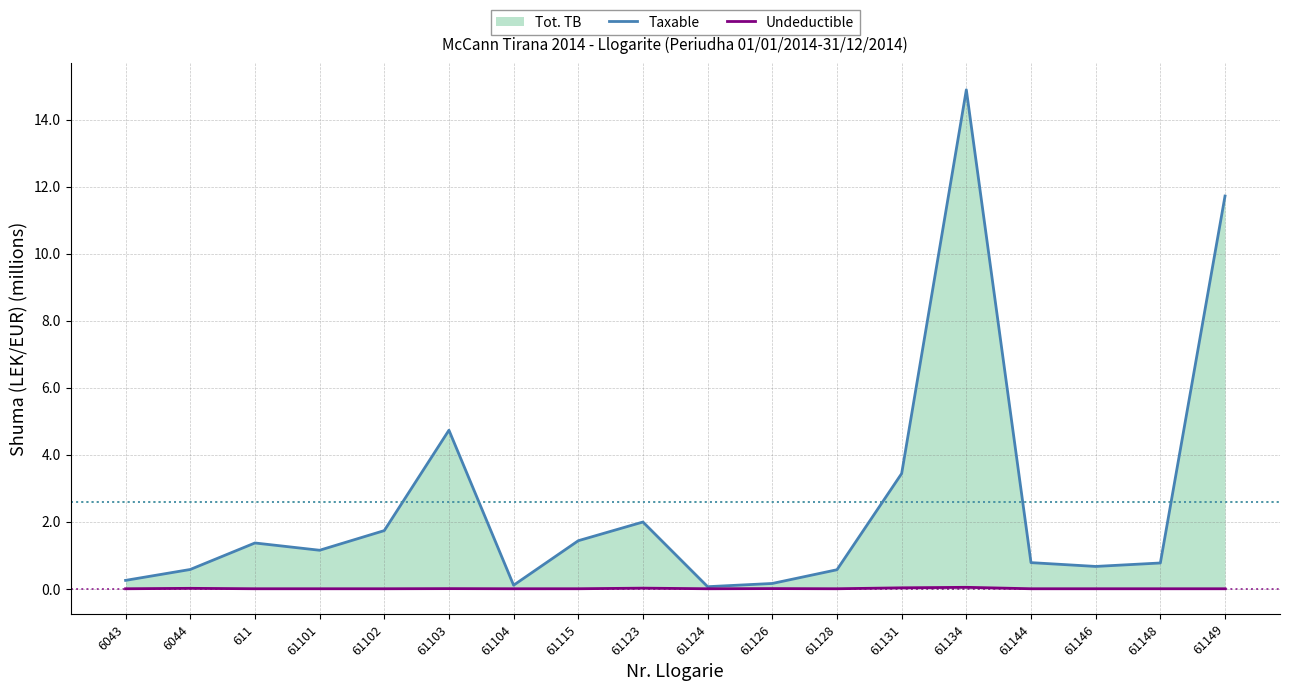

Which label corresponds to the largest value in the chart?

61134